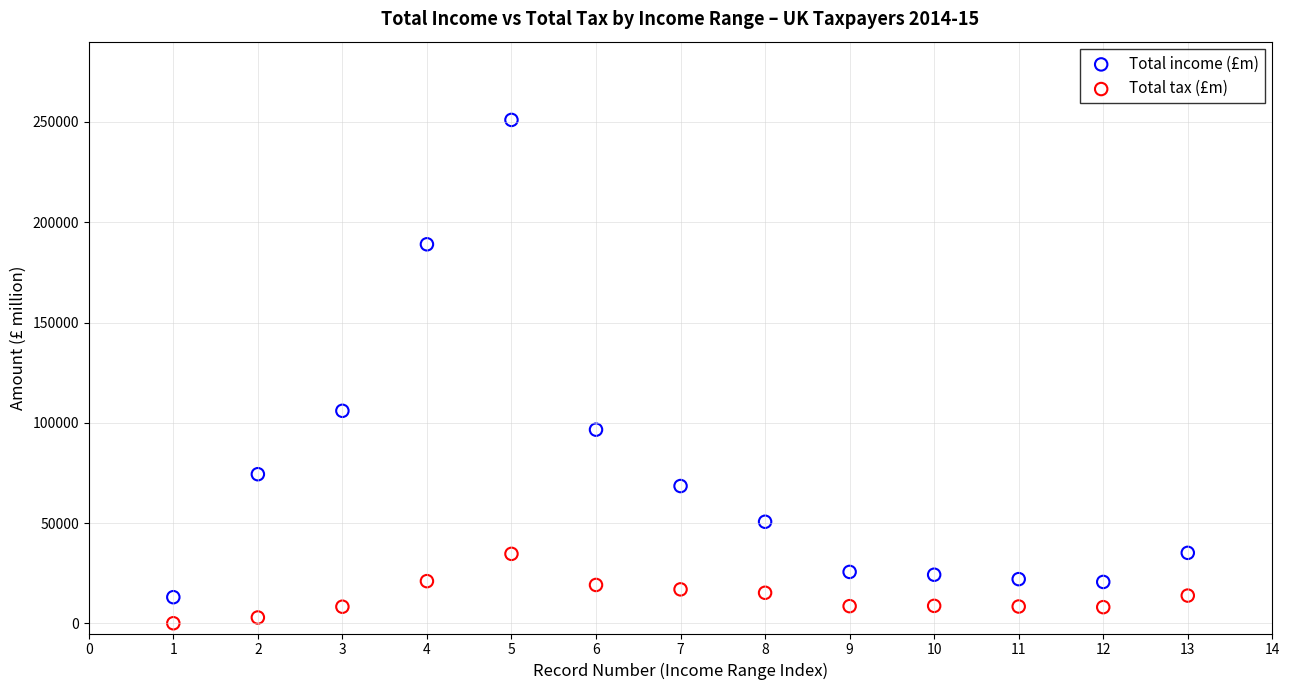

Which series contains the highest Y value?

Total income (£m)